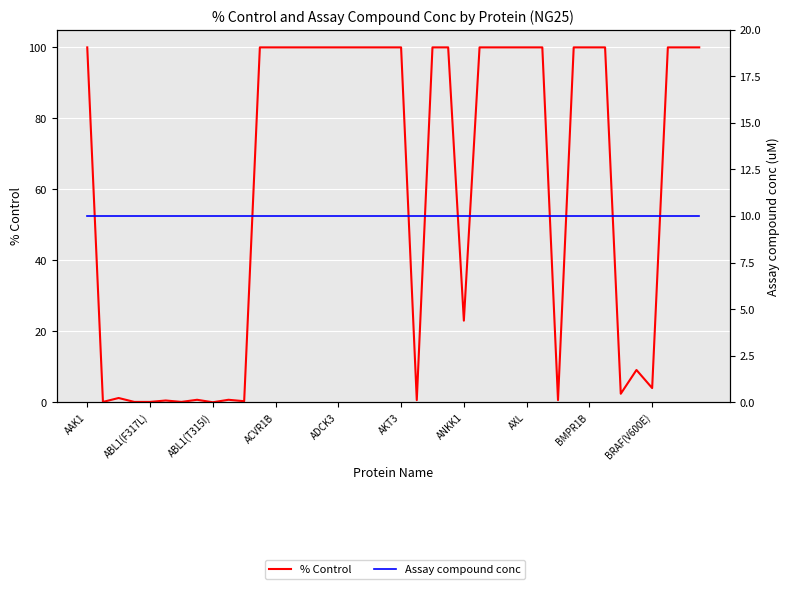

True or false: % Control has more than 2 interior local peaks.

True